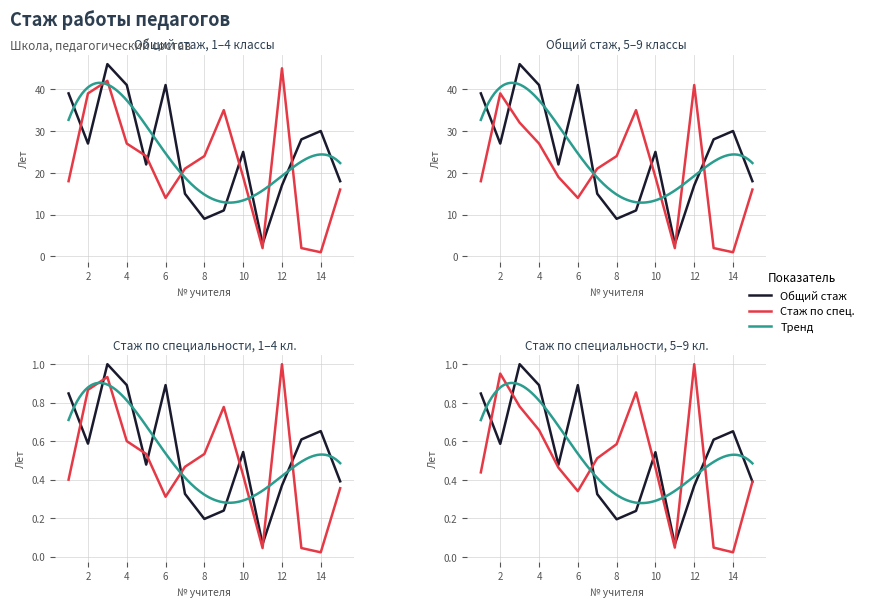

The Стаж работы по специальности series shows 9 at 8. True or false?

True